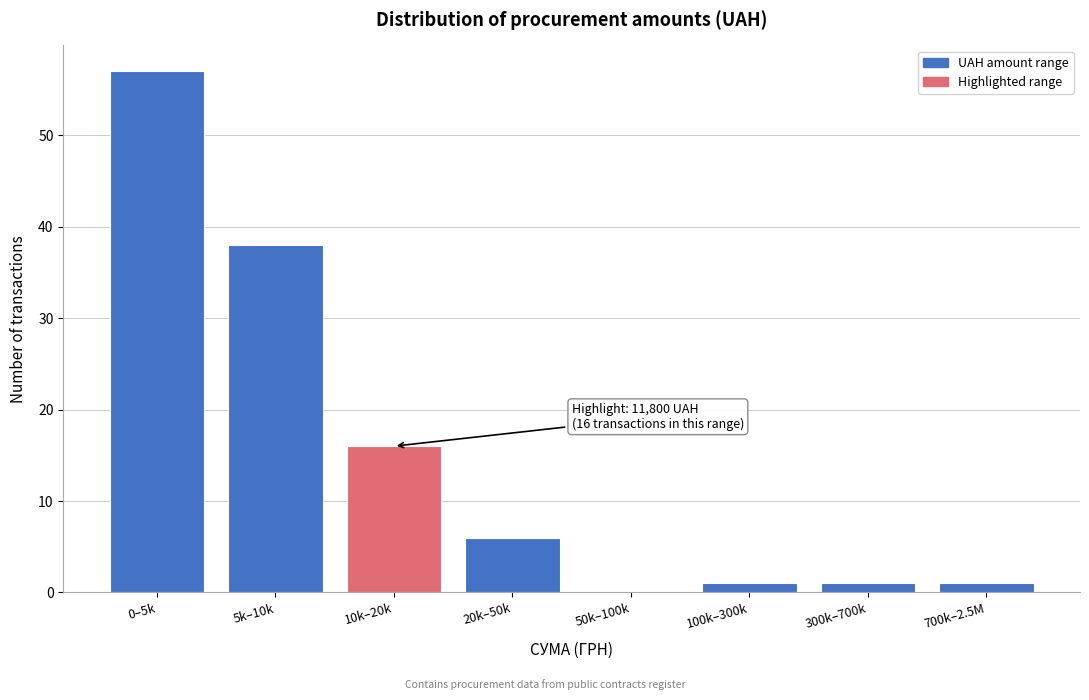

Reading left to right, list all the values displayed in this chart.

0–5k=57	5k–10k=38	10k–20k=16	20k–50k=6	50k–100k=0	100k–300k=1	300k–700k=1	700k–2.5M=1